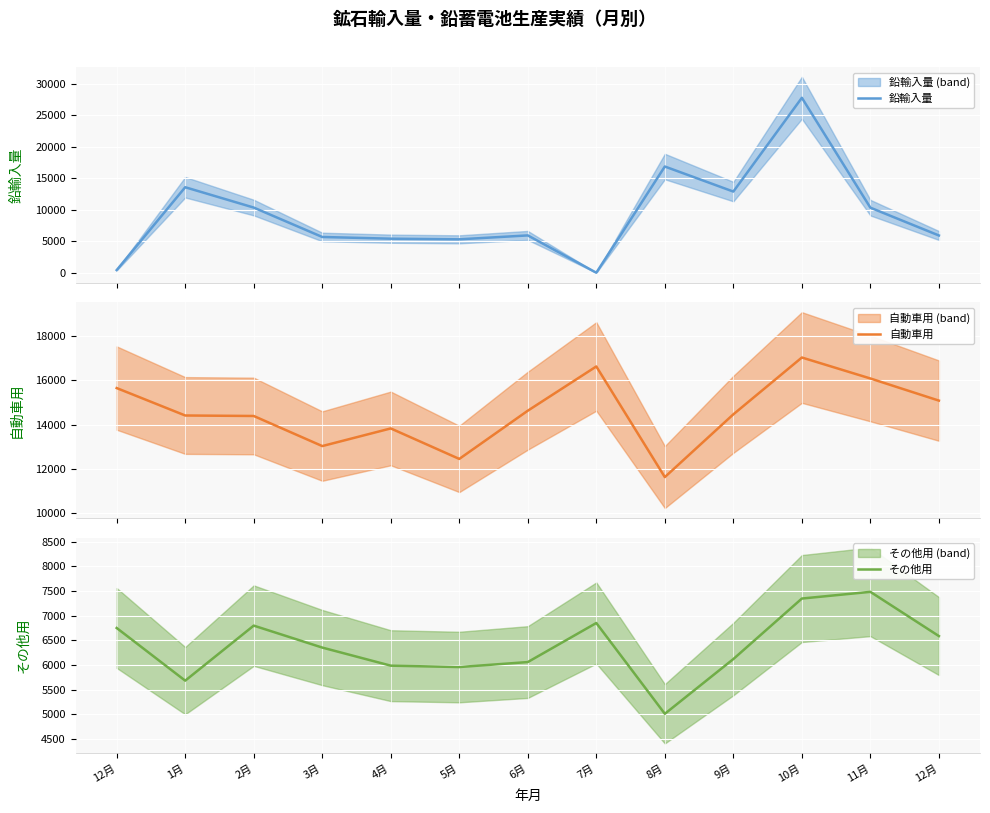

In 自動車用, how many points are higher than both neighbors (excluding endpoints)?

3